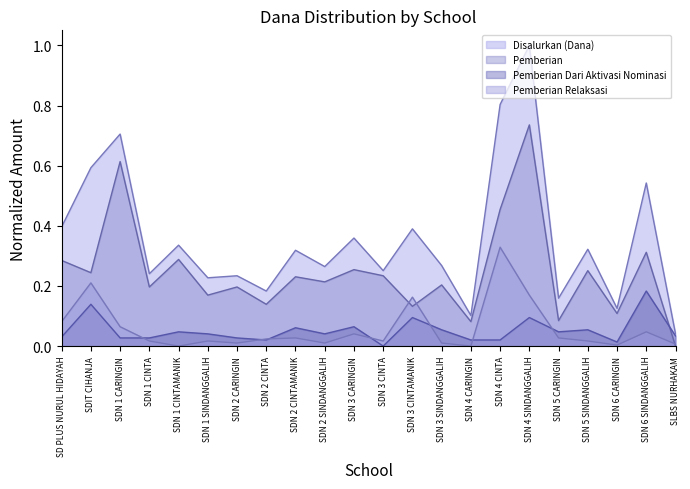

In Pemberian Relaksasi, how many points are higher than both neighbors (excluding endpoints)?

7